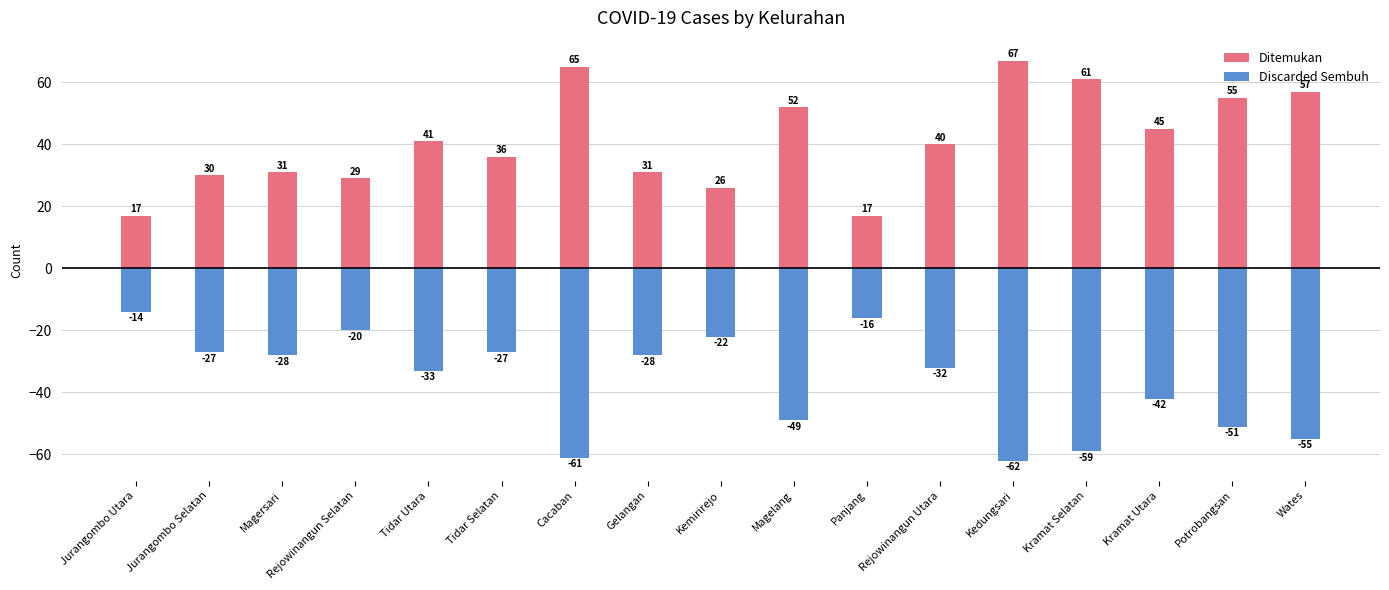

What is the maximum value for Discarded Sembuh?

-14